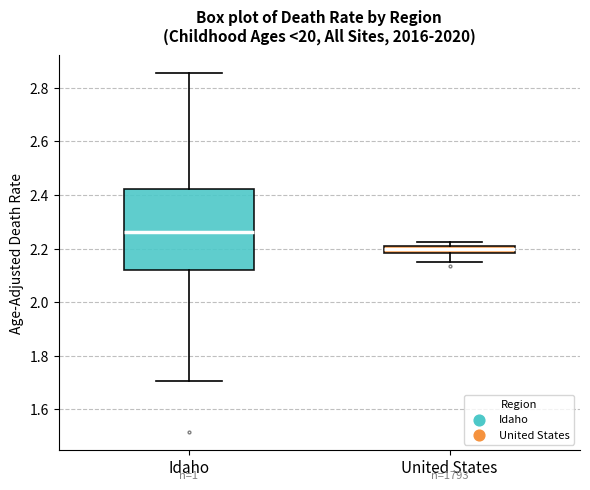

Comparing the boxes themselves (not the whiskers), which one is the tallest?

Idaho